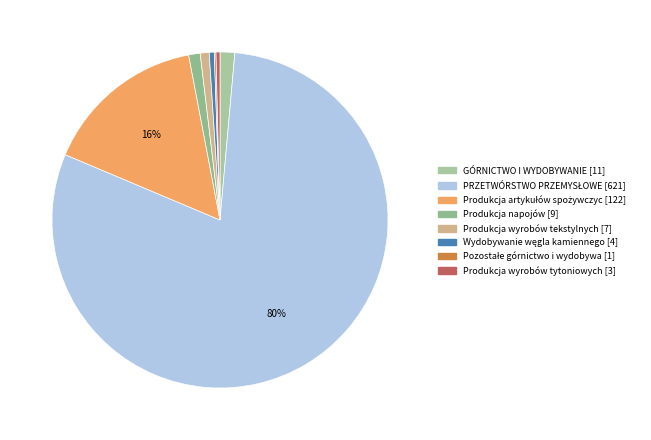

How many segments does this pie chart have?

8